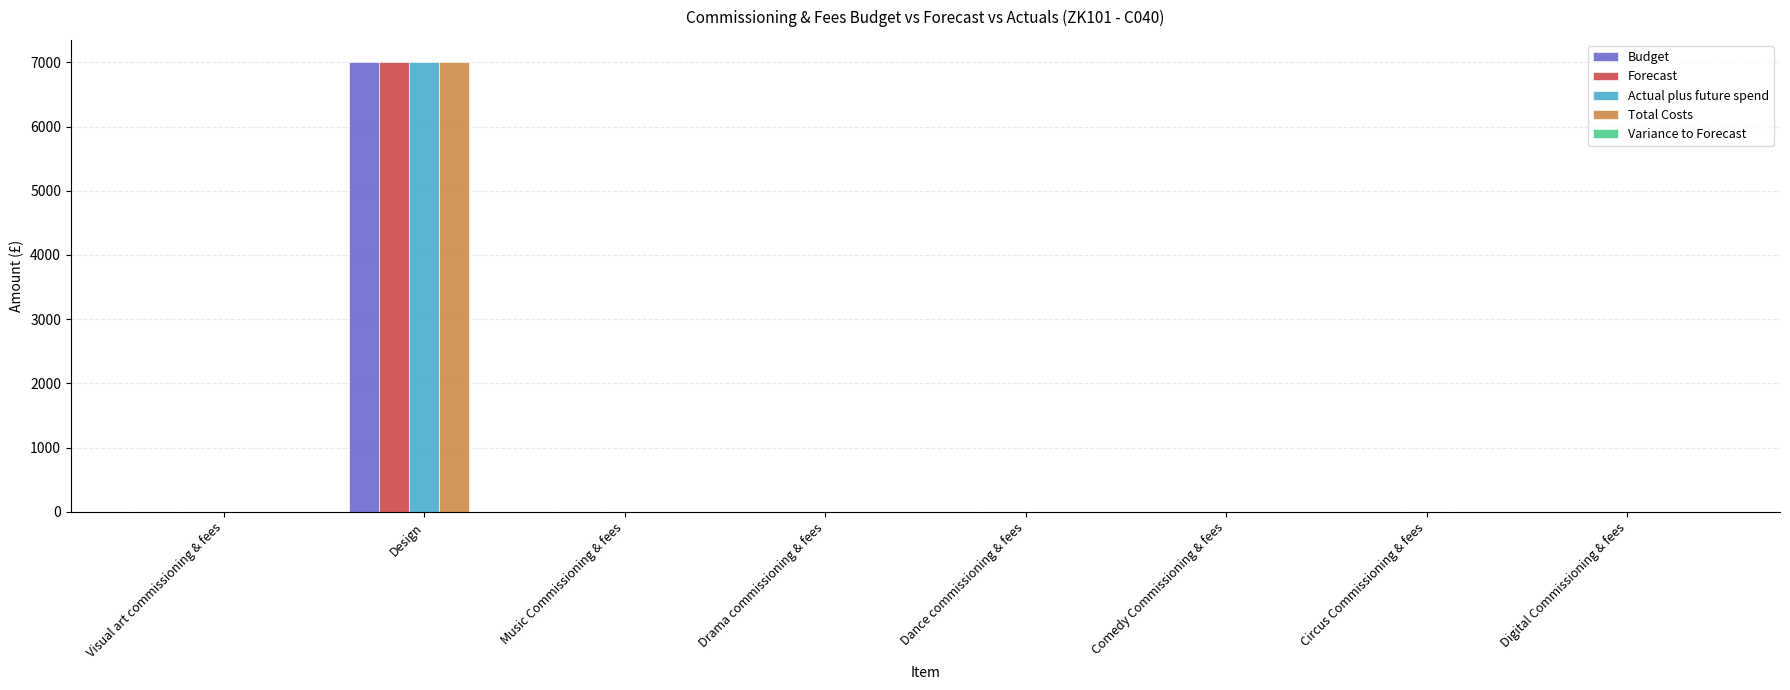

Which category has the highest value across all series?

Design